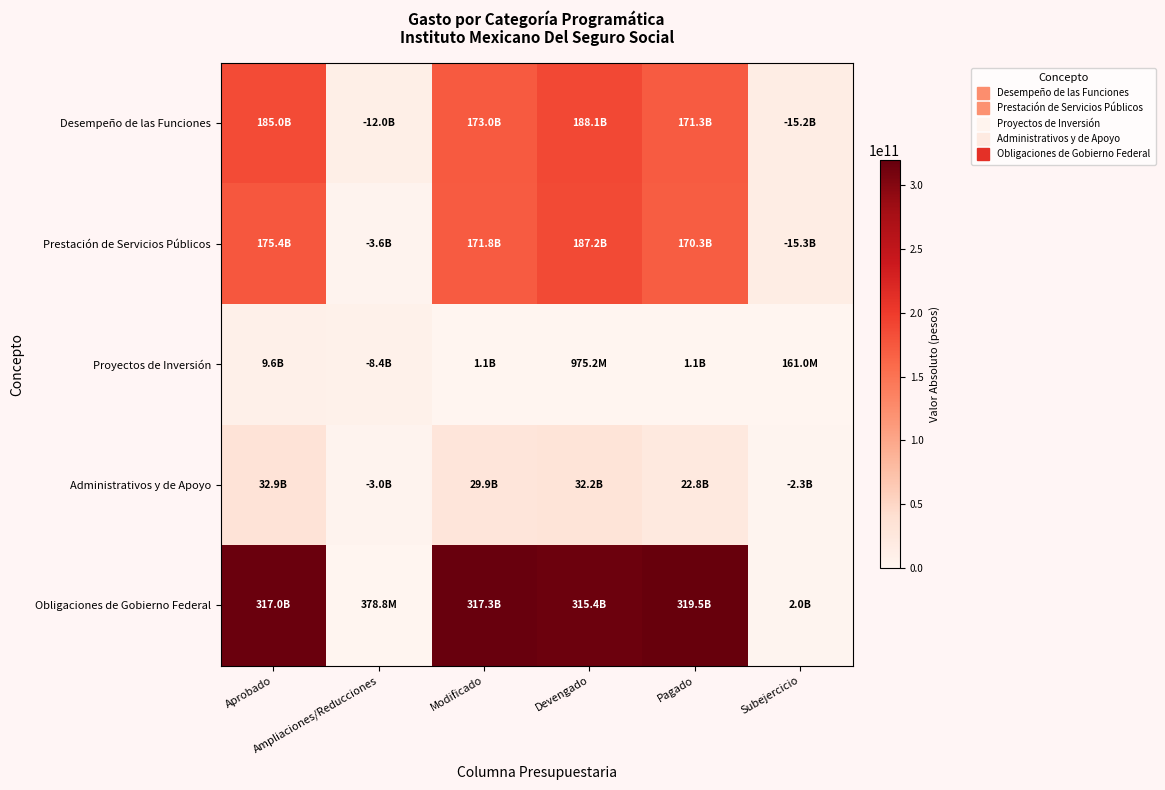

Reading left to right, what are all the values shown in this chart?

Desempeño de las Funciones: Aprobado=184982088177.0	Ampliaciones/Reducciones=12017496752.9	Modificado=172964591424.1	Devengado=188146069731.7	Pagado=171334091524.8	Subejercicio=15181478307.6
Prestación de Servicios Públicos: Aprobado=175425320139.0	Ampliaciones/Reducciones=3596905062.9	Modificado=171828415076.1	Devengado=187170872185.7	Pagado=170252576210.2	Subejercicio=15342457109.6
Proyectos de Inversión: Aprobado=9556768038.0	Ampliaciones/Reducciones=8420591690.0	Modificado=1136176348.0	Devengado=975197546.0	Pagado=1081515314.5	Subejercicio=160978802.0
Administrativos y de Apoyo: Aprobado=32882443021.0	Ampliaciones/Reducciones=2984258972.0	Modificado=29898184049.0	Devengado=32202491071.2	Pagado=22787675314.7	Subejercicio=2304307022.2
Obligaciones de Gobierno Federal: Aprobado=316957691659.0	Ampliaciones/Reducciones=378841179.0	Modificado=317336532838.0	Devengado=315360707802.2	Pagado=319457771406.9	Subejercicio=1975825035.8